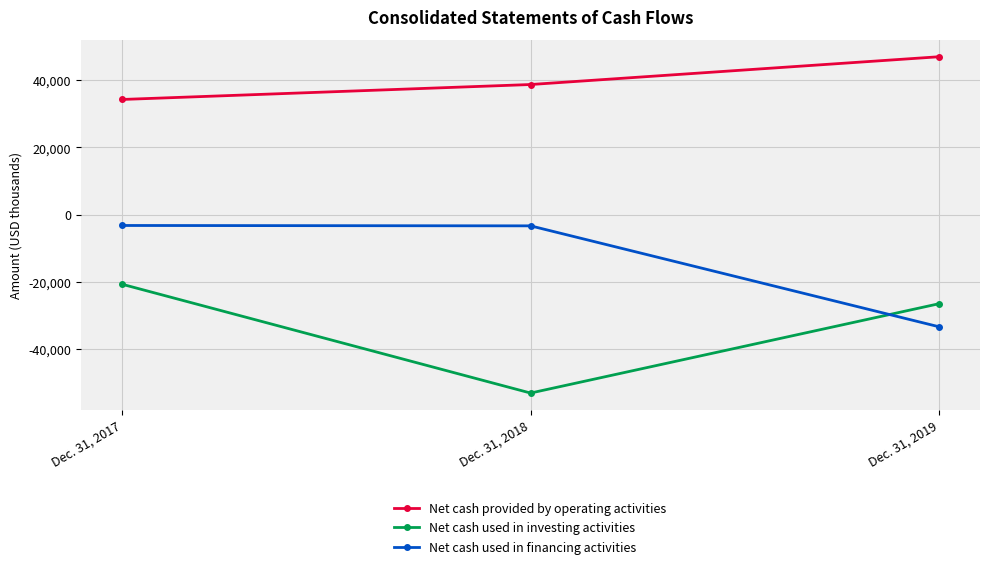

Which series changed the most between Dec. 31, 2017 and Dec. 31, 2018?

Net cash used in investing activities